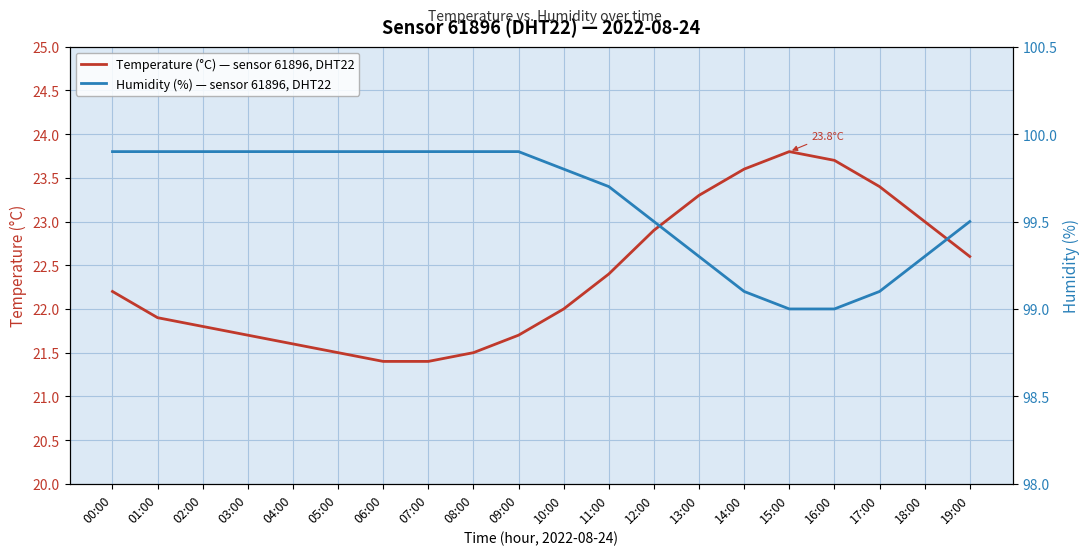

What is the difference between the maximum and minimum values in the Humidity (%) — sensor 61896, DHT22 series?

0.9